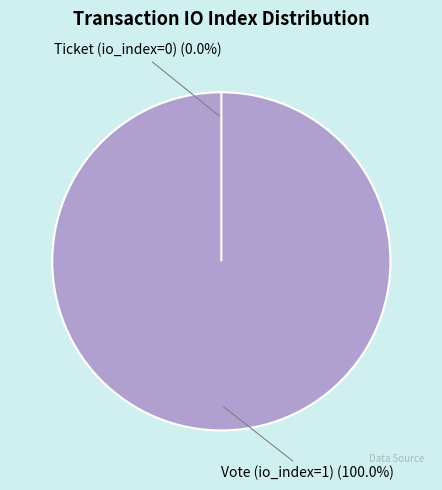

What is the majority slice?

Vote (io_index=1)